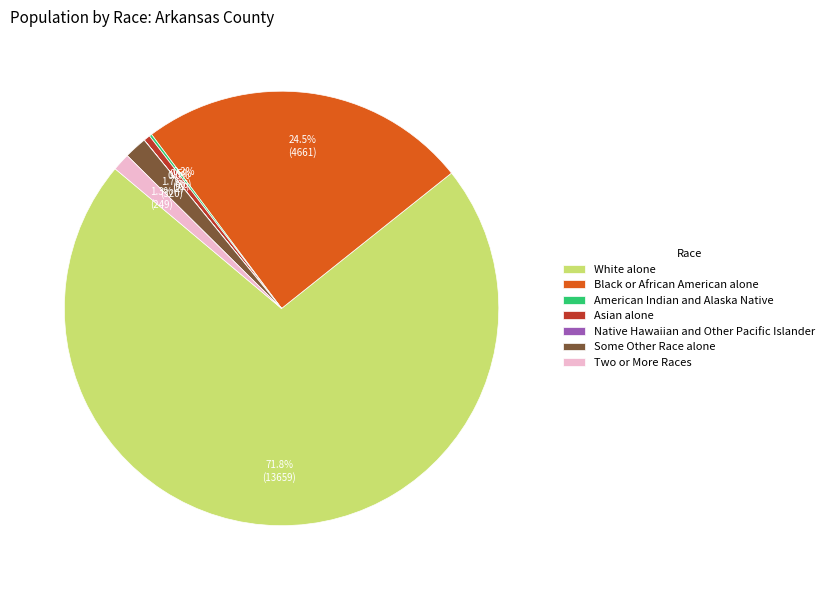

To the nearest percent, what is the average slice percentage?

14%